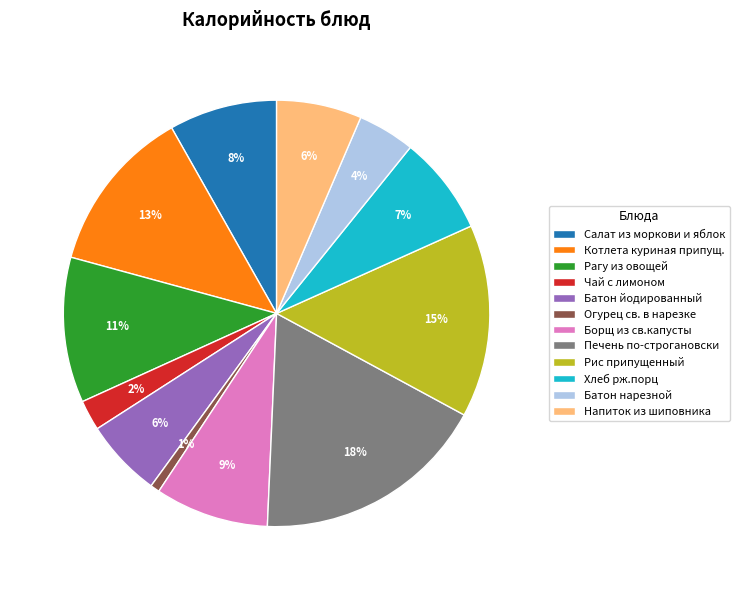

To the nearest percent, what is the average slice percentage?

8%